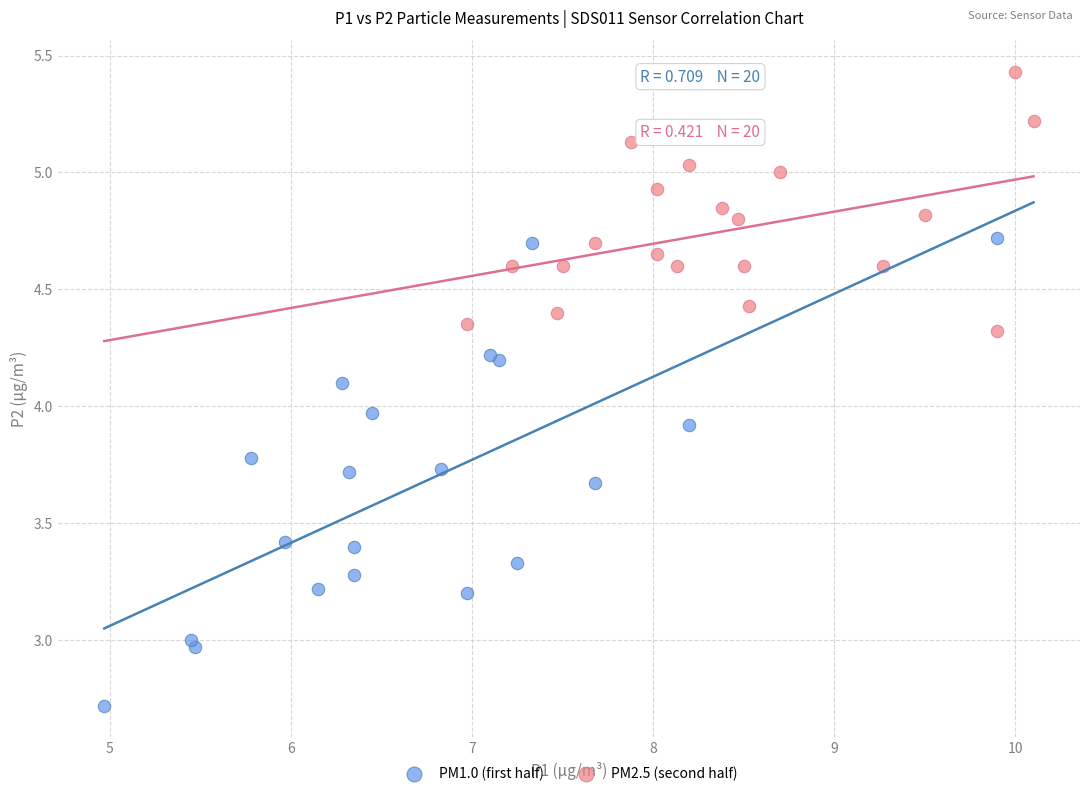

Which series has the widest spread of Y values?

PM1.0 (first half)